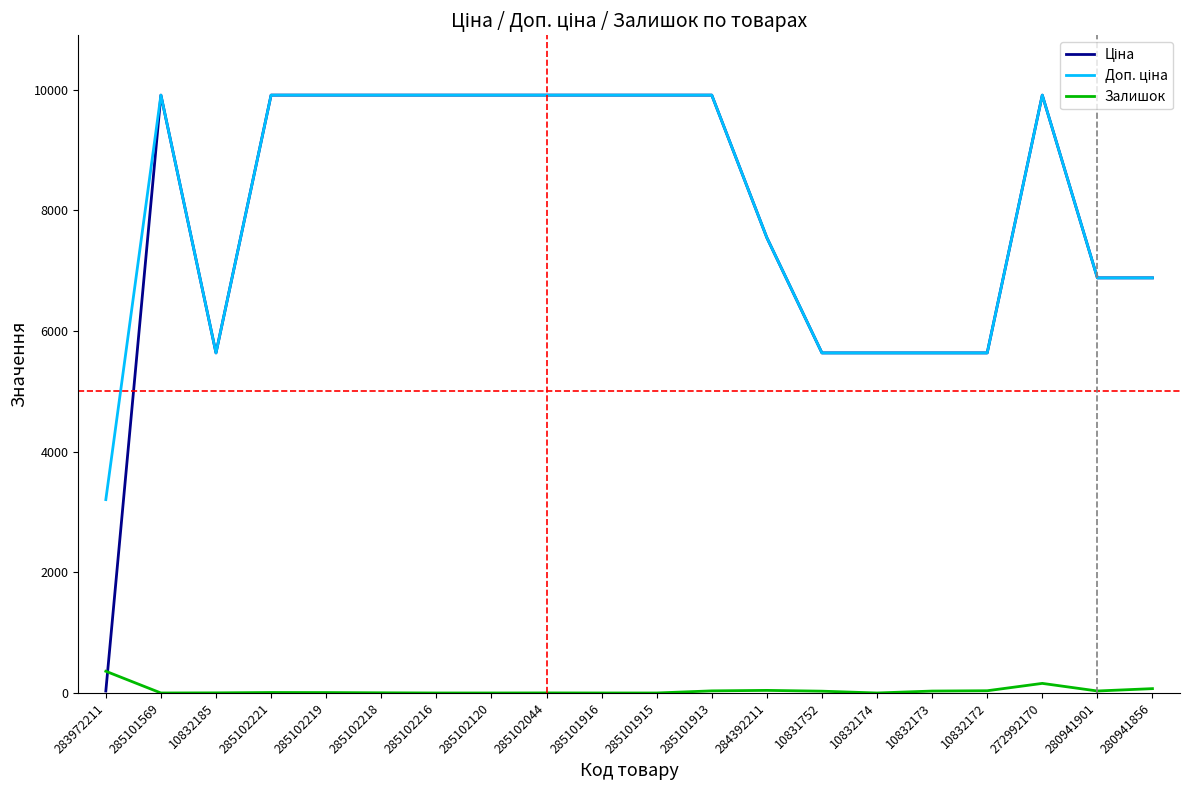

The Залишок series shows 30.0 at 10831752. True or false?

True